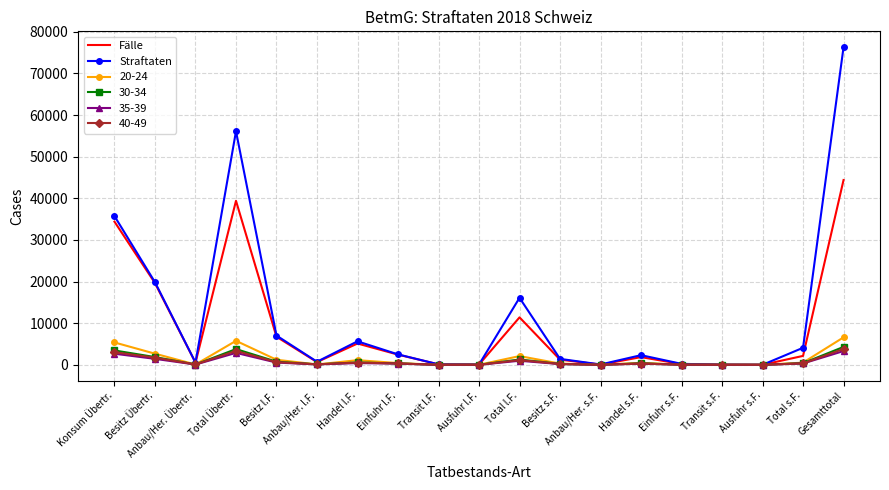

Is the value of Fälle at Total l.F. greater than the value of Straftaten at Besitz s.F.?

Yes